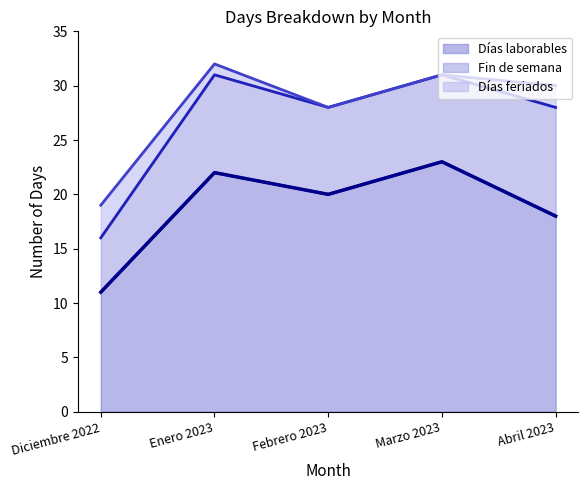

What is the difference between the maximum and minimum values in the Días laborables series?

12